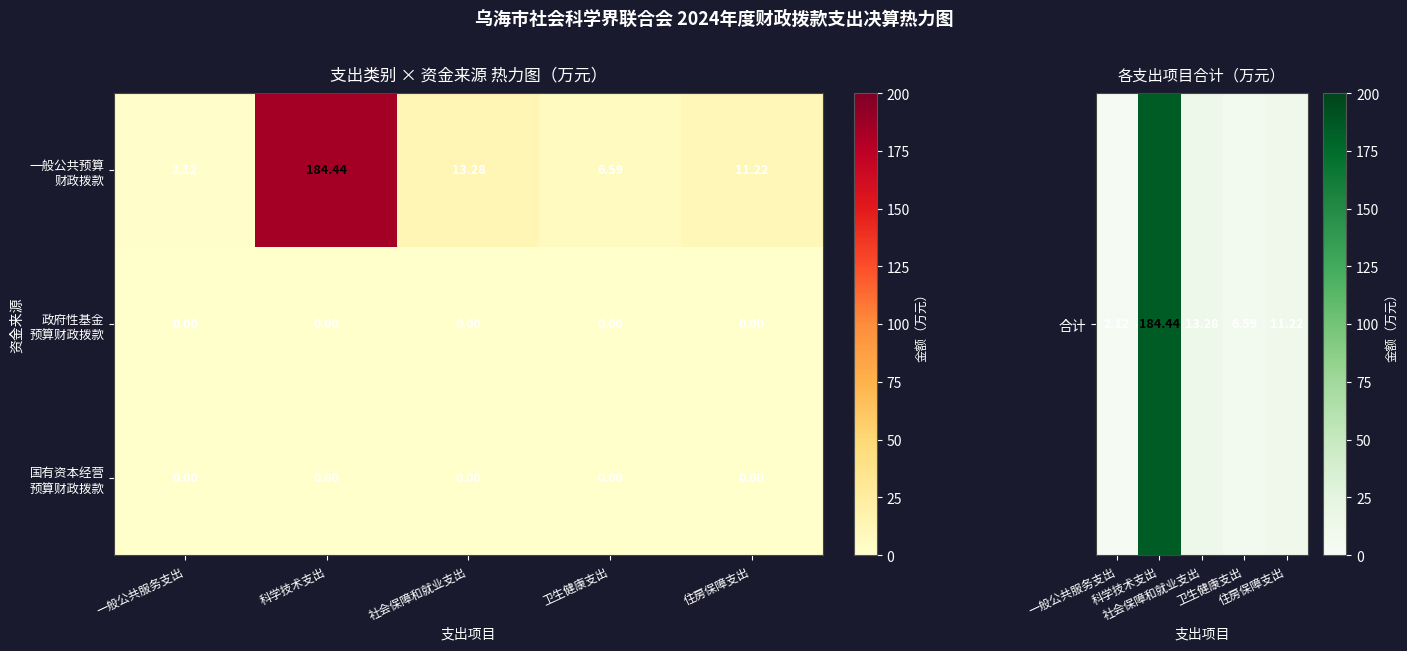

At which category does the chart reach its peak across all series?

科学技术支出